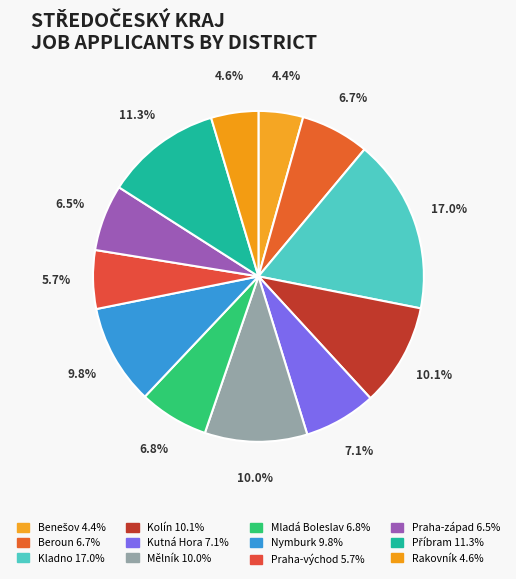

What is the largest slice in the pie chart?

Kladno